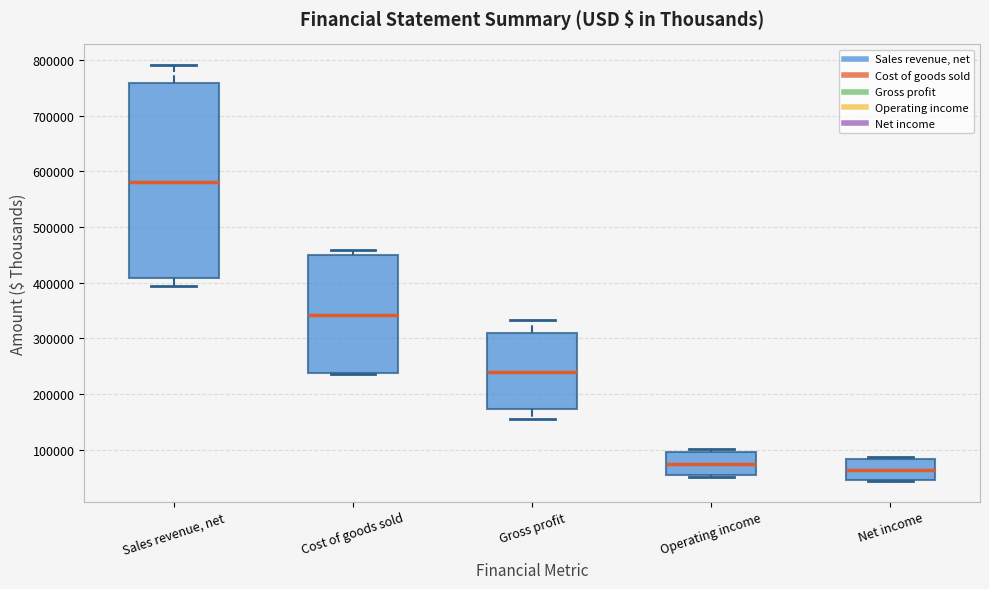

Reading left to right, read every box against the y-axis: the position of its median line, the range the box covers, and the ends of its whiskers. The values are not printed on the chart, so give them approximately, as read against the axis.

Sales revenue, net: median 580000, box 410000 to 760000, whiskers 390000 to 790000
Cost of goods sold: median 340000, box 240000 to 450000, whiskers 240000 to 460000
Gross profit: median 240000, box 170000 to 310000, whiskers 160000 to 330000
Operating income: median 70000, box 50000 to 100000, whiskers 50000 to 100000 (just above the box's upper edge)
Net income: median 60000, box 50000 to 80000, whiskers 40000 to 90000